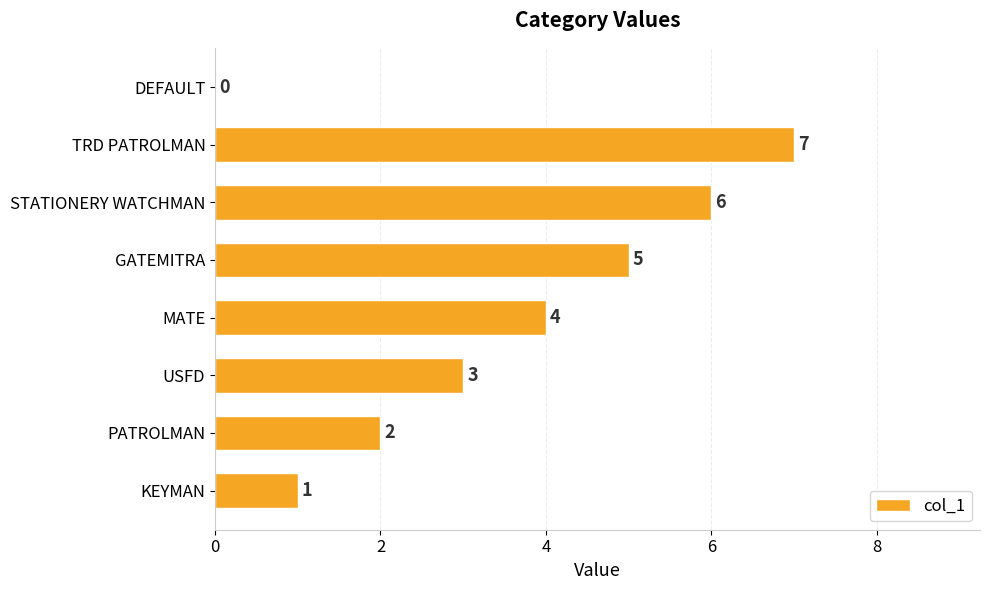

What is the greatest value displayed?

7